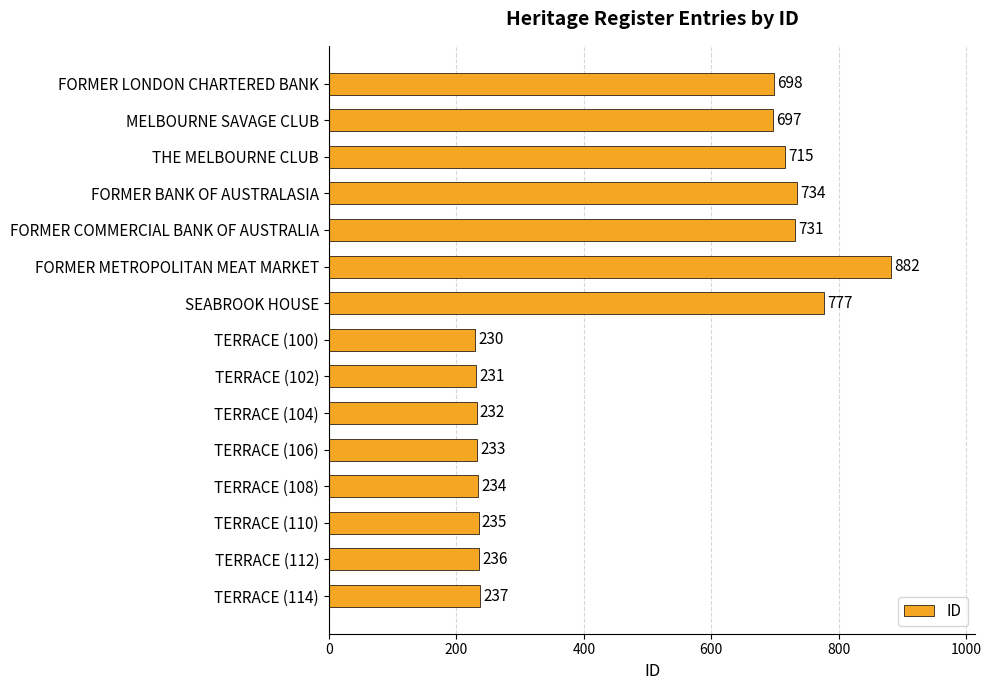

The chart shows a value of 188 at THE MELBOURNE CLUB. True or false?

False